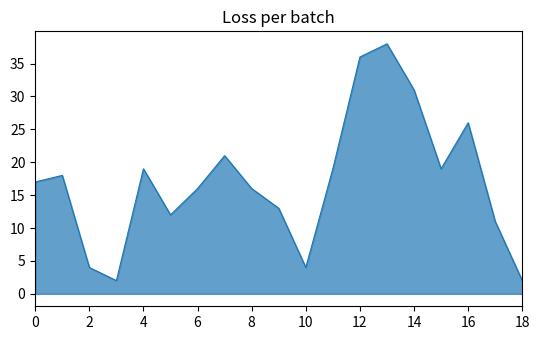

What is the difference between the maximum and minimum values?

36